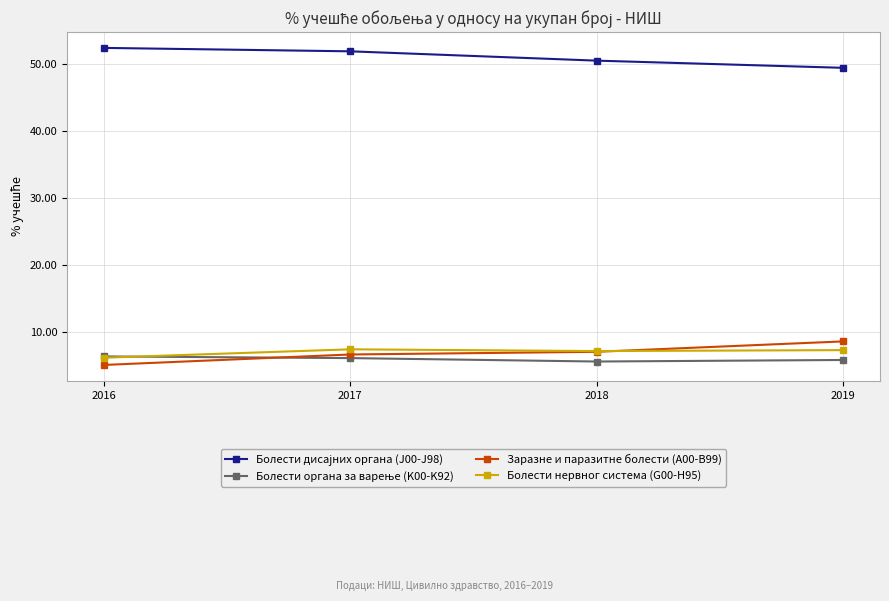

At which category does Болести нервног система (G00-H95) reach its first local valley?

2018